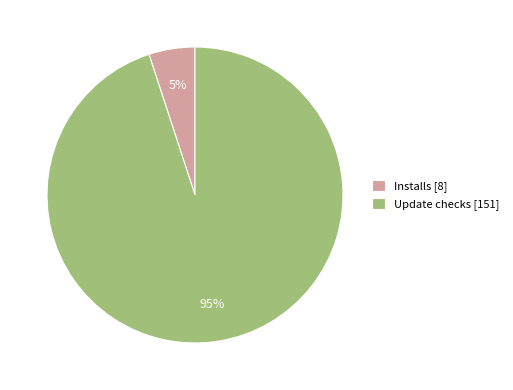

How many segments does this pie chart have?

2